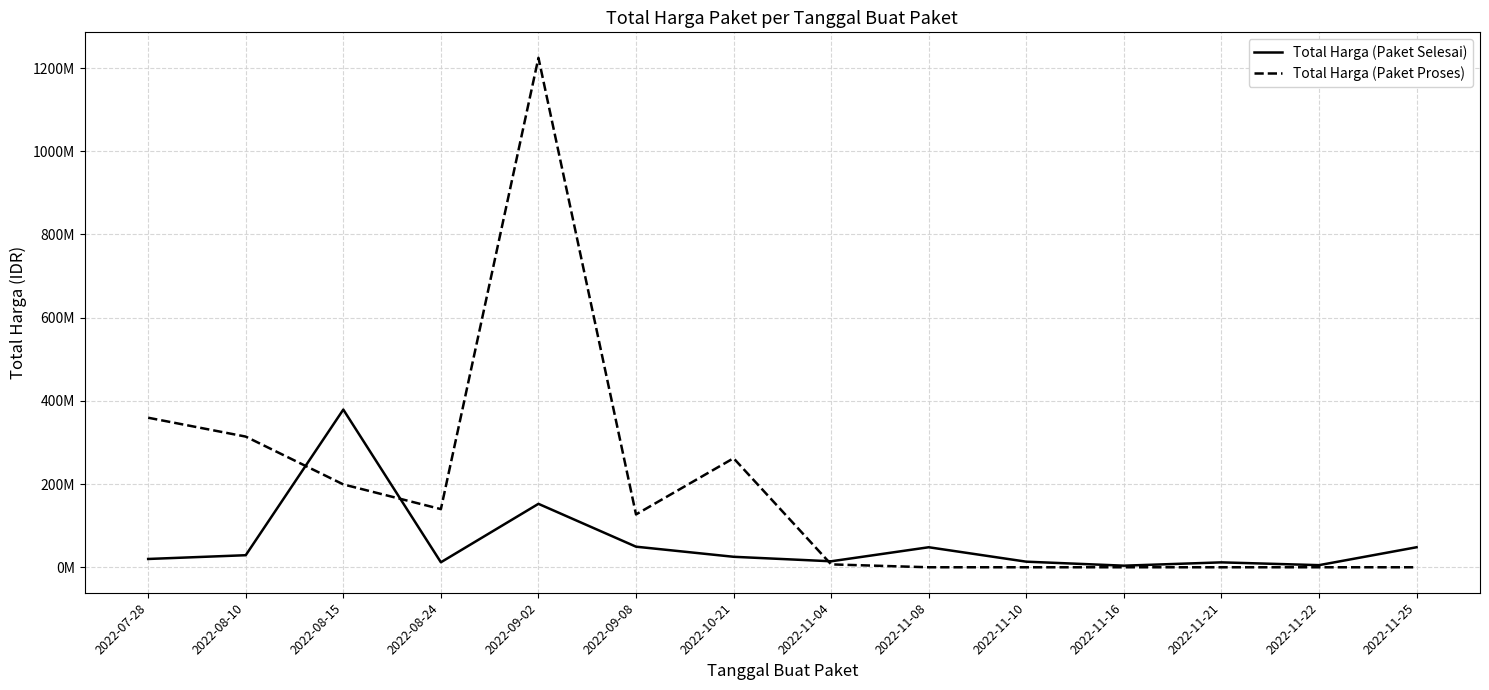

Does the chart have visible grid lines?

Yes